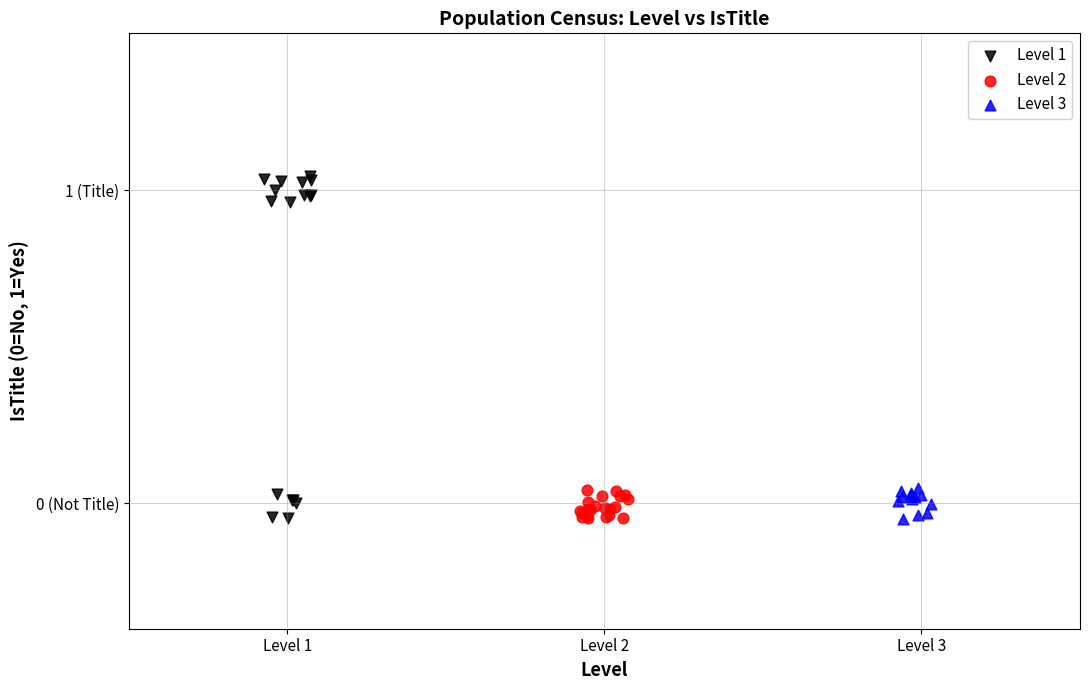

What are all the series names shown in the legend?

Level 1, Level 2, Level 3